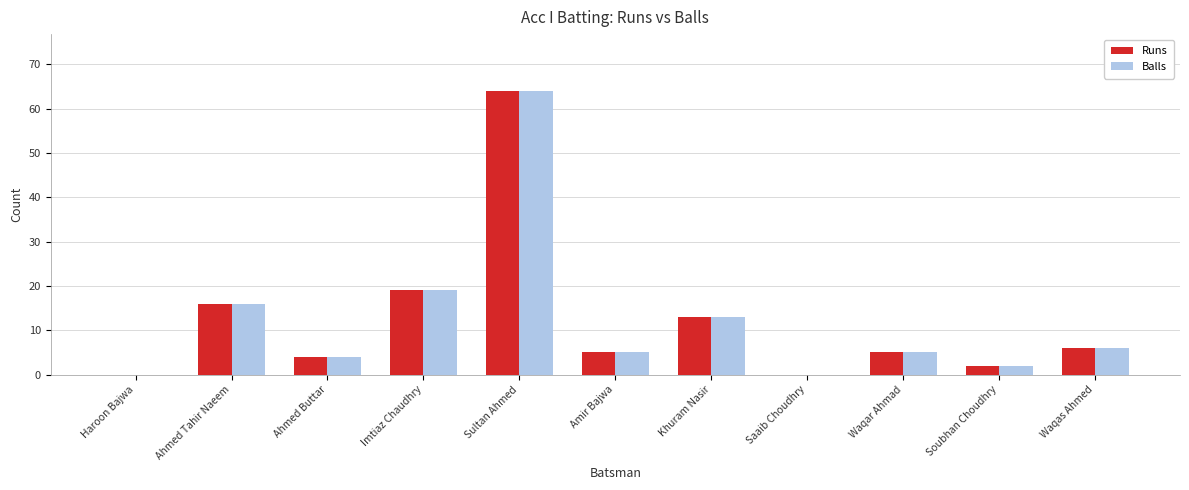

At which label does Runs reach its peak?

Sultan Ahmed